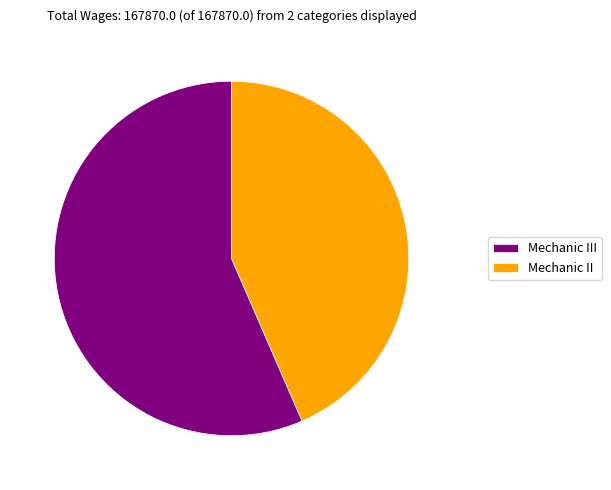

Is it true that Mechanic II is 58% of the pie?

False